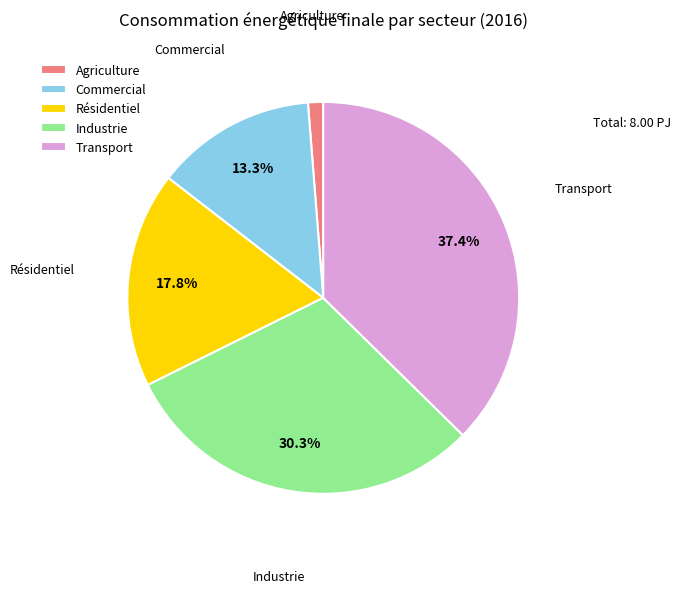

What percentage is the Commercial slice, to the nearest percent?

13%